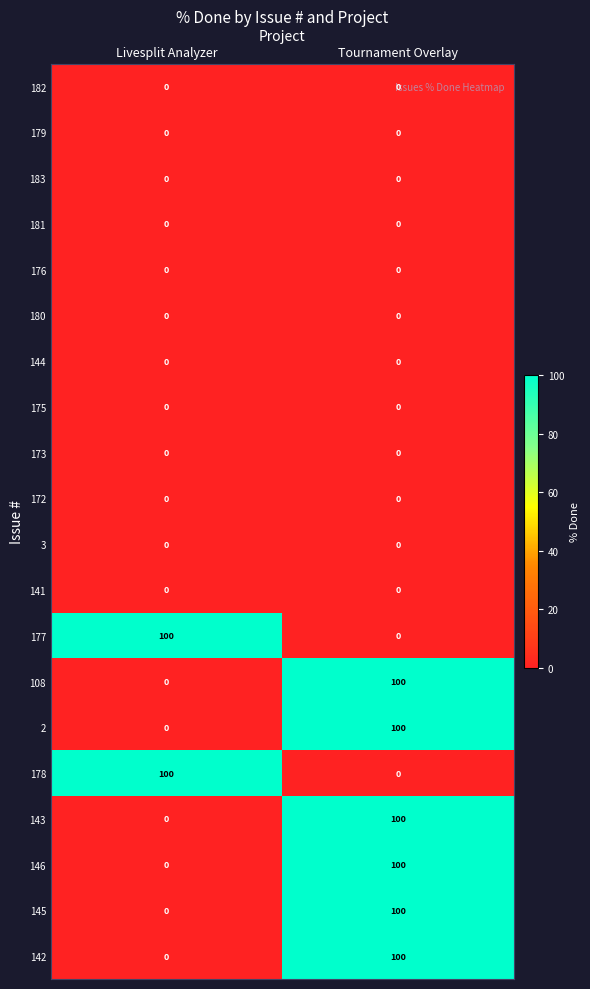

The 143 series shows 162 at Tournament Overlay. True or false?

False